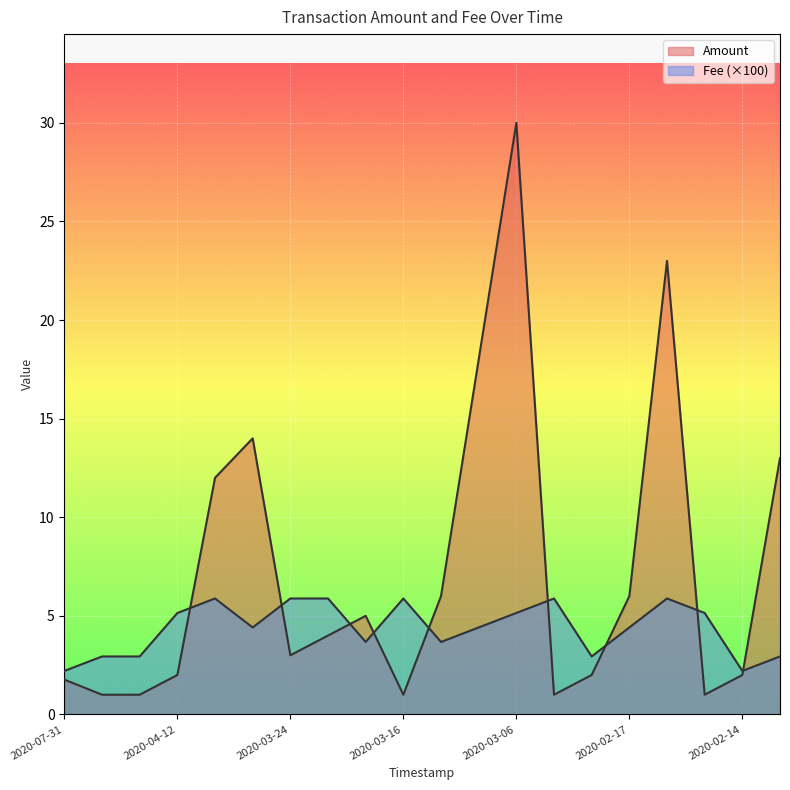

What is the sum of the Amount values at 2020-04-06 and 2020-03-06?

42.0